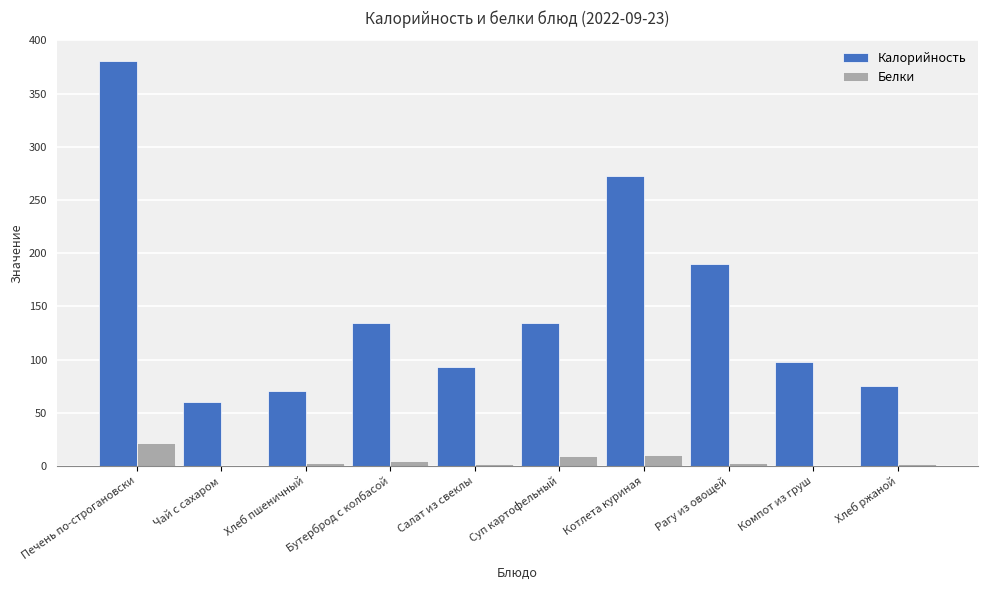

At which category is the sum across all series the highest?

Печень по-строгановски